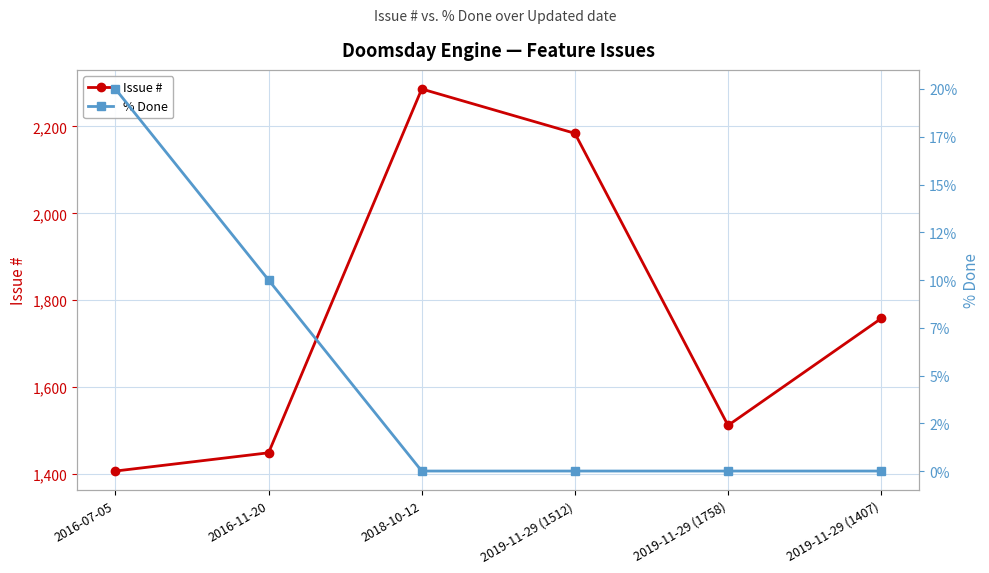

Which has a higher value, 2019-11-29 (1758) or 2016-11-20?

2019-11-29 (1758)